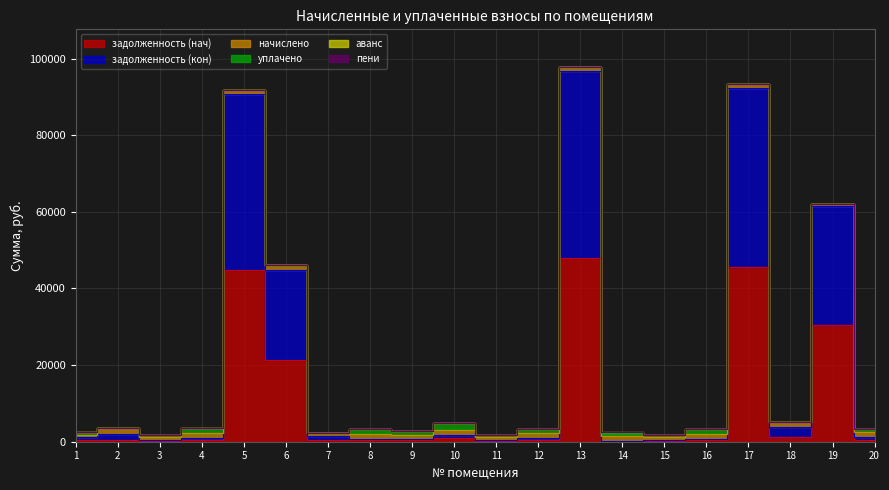

Between 3 and 15, which is larger?

15